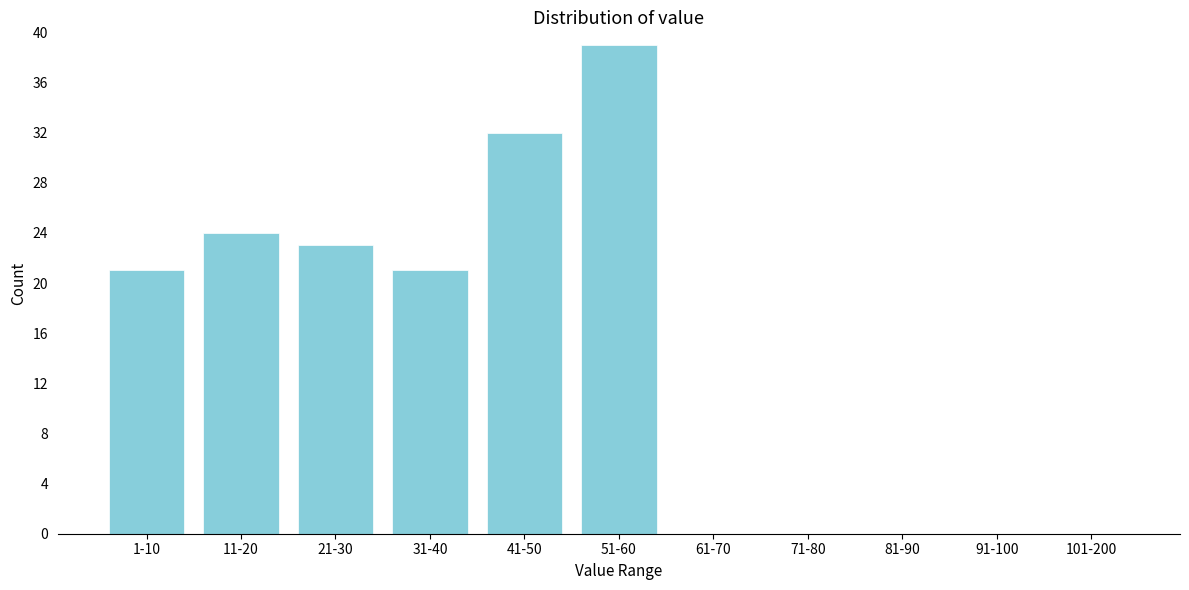

Reading left to right, list all the values displayed in this chart.

1-10=21	11-20=24	21-30=23	31-40=21	41-50=32	51-60=39	61-70=0	71-80=0	81-90=0	91-100=0	101-200=0